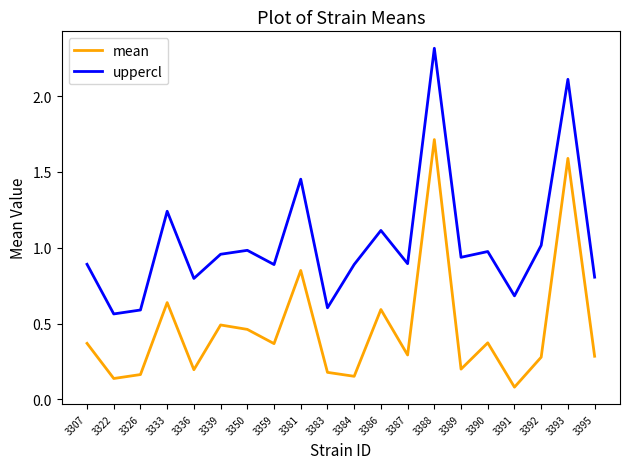

Which series has the largest total across all categories?

uppercl